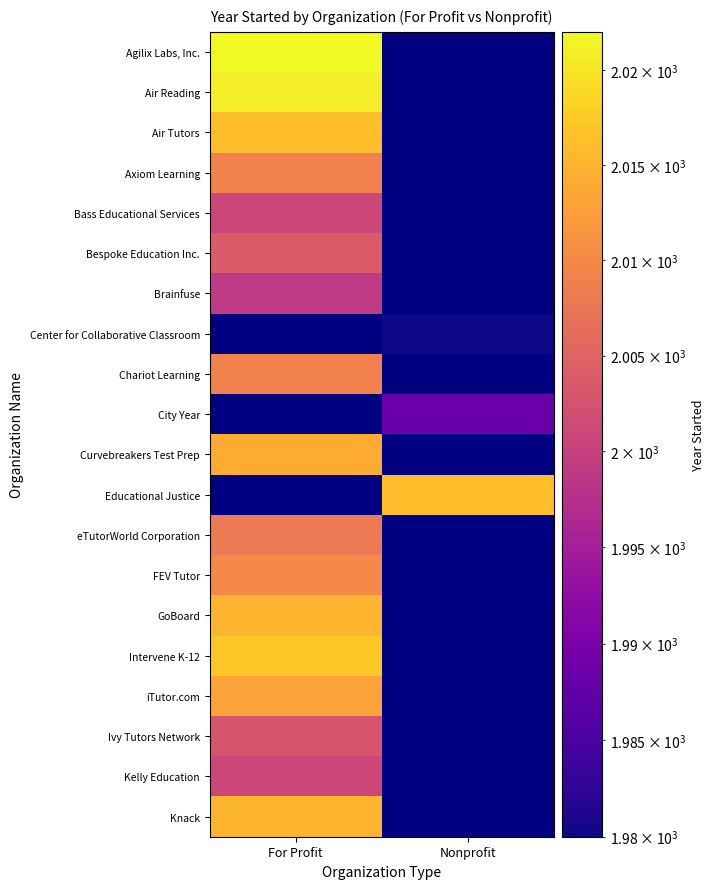

Between Nonprofit and For Profit, which is larger?

For Profit